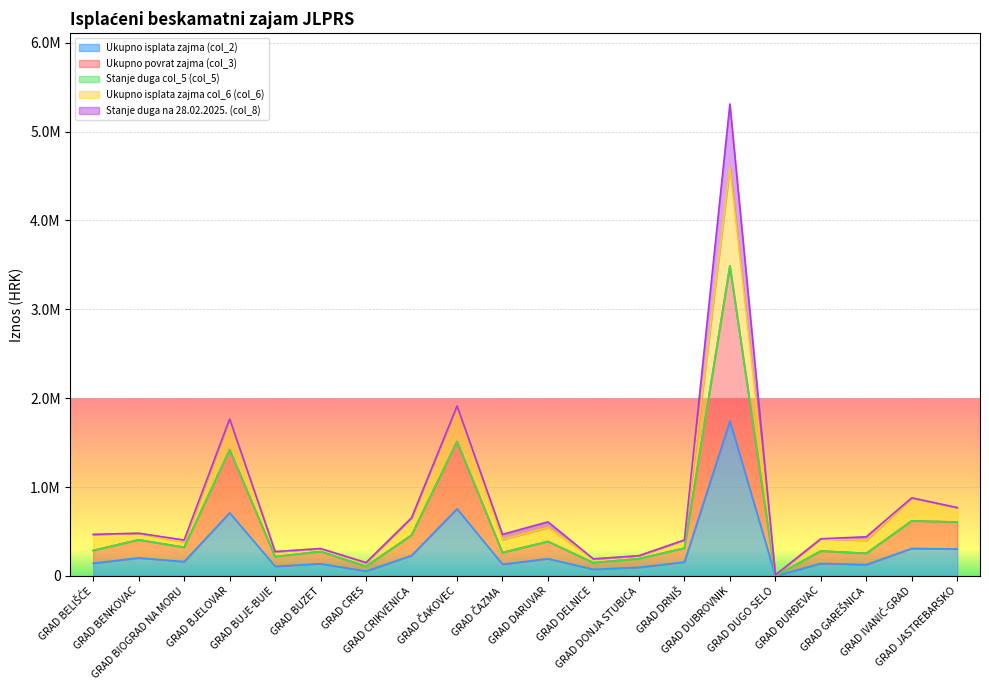

At which category is the sum across all series the highest?

GRAD DUBROVNIK